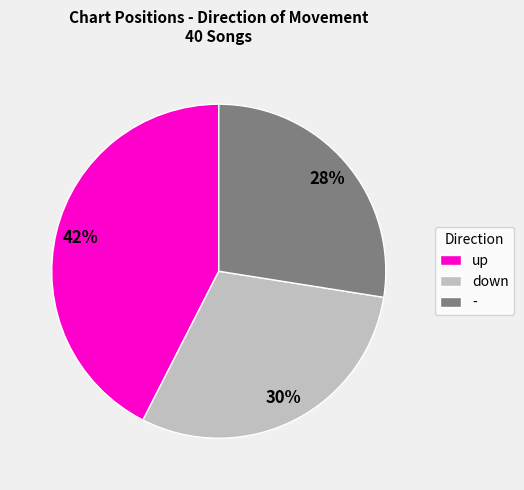

To the nearest percent, what is the combined percentage of - and up?

70%